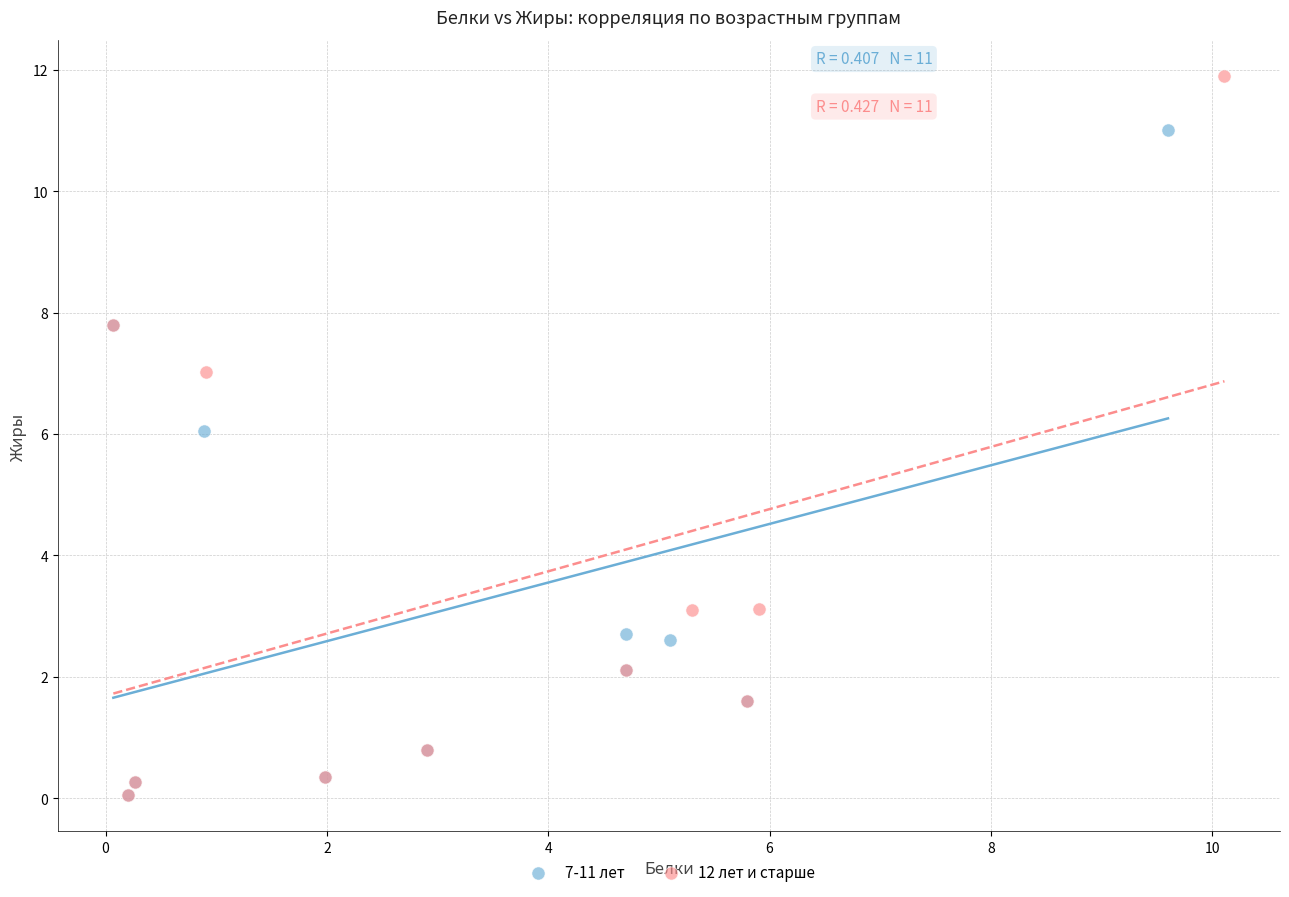

Which series has the largest Y range (max minus min)?

12 лет и старше